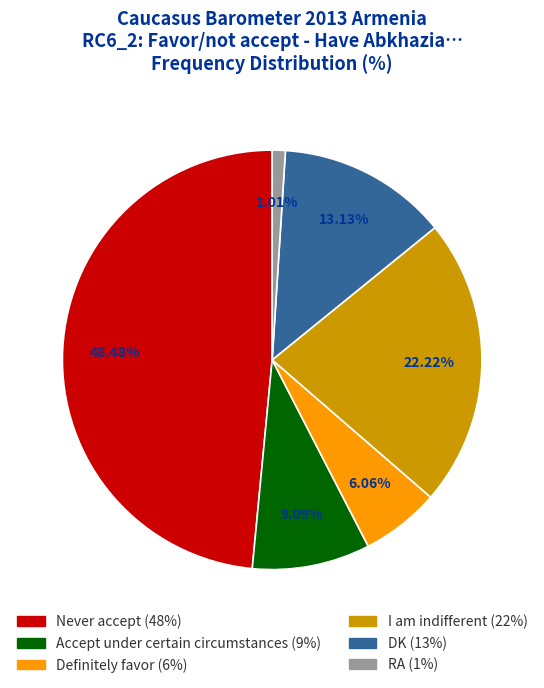

What is the largest slice in the pie chart?

Never accept